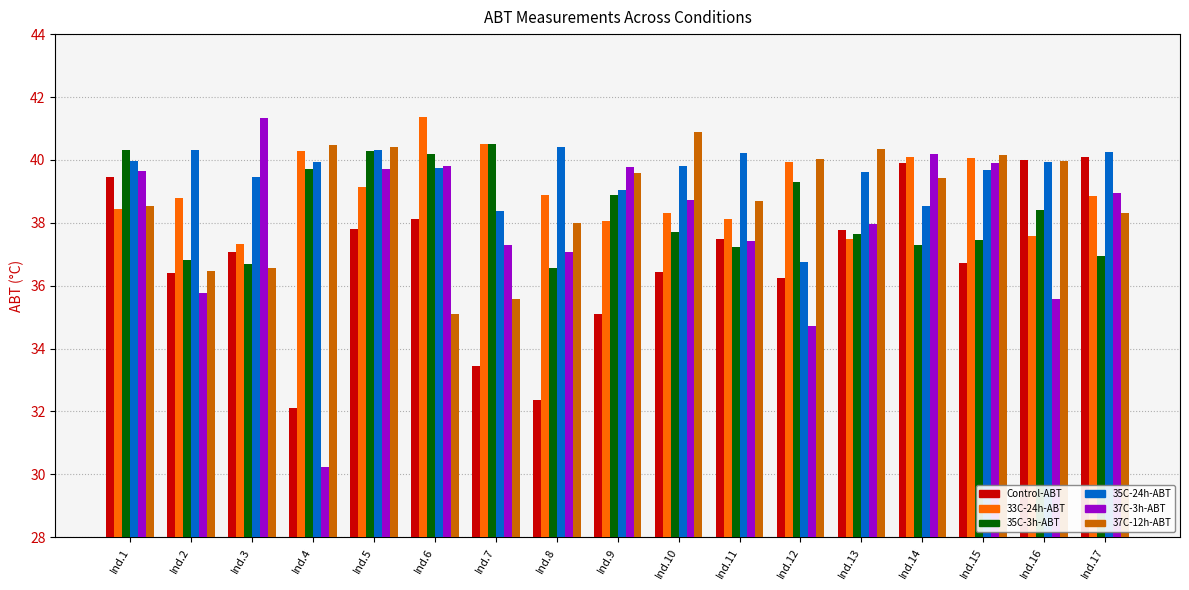

The value of 37C-3h-ABT at Ind.5 is 69.6. True or false?

False